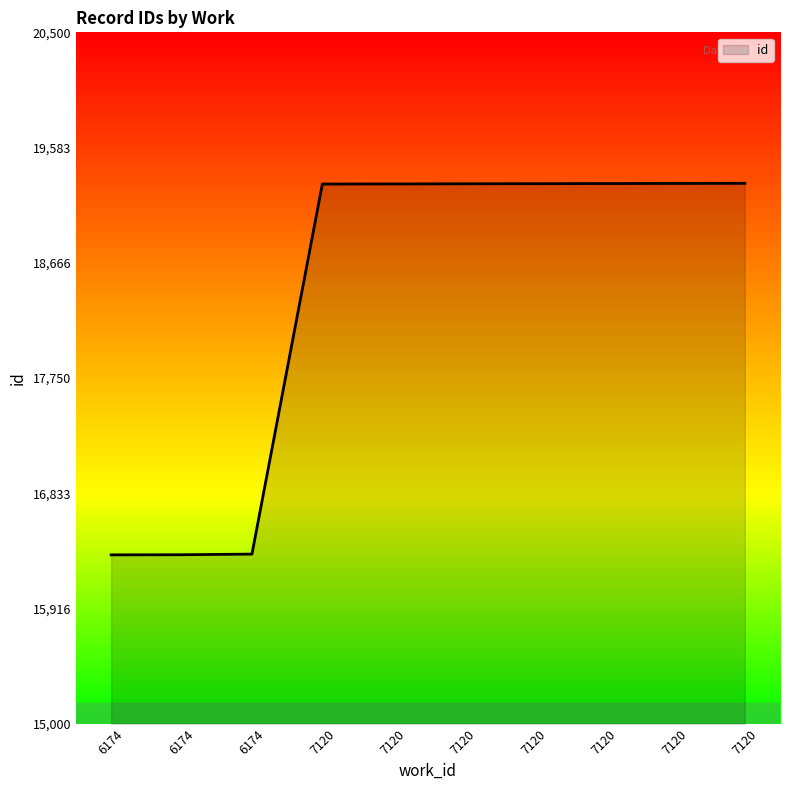

How many lines are shown in the chart?

1